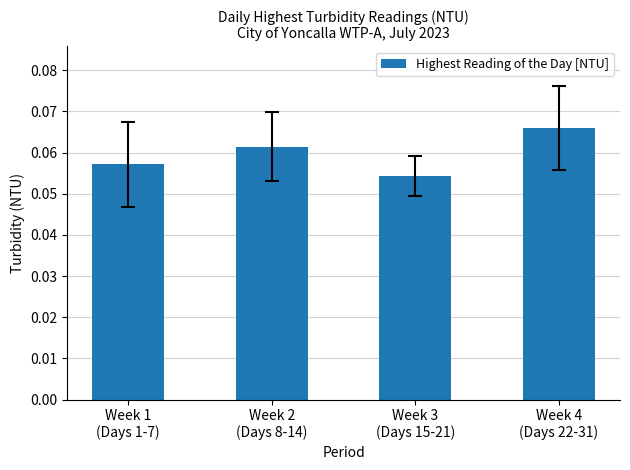

Count the values in the range 0 to 1.

4